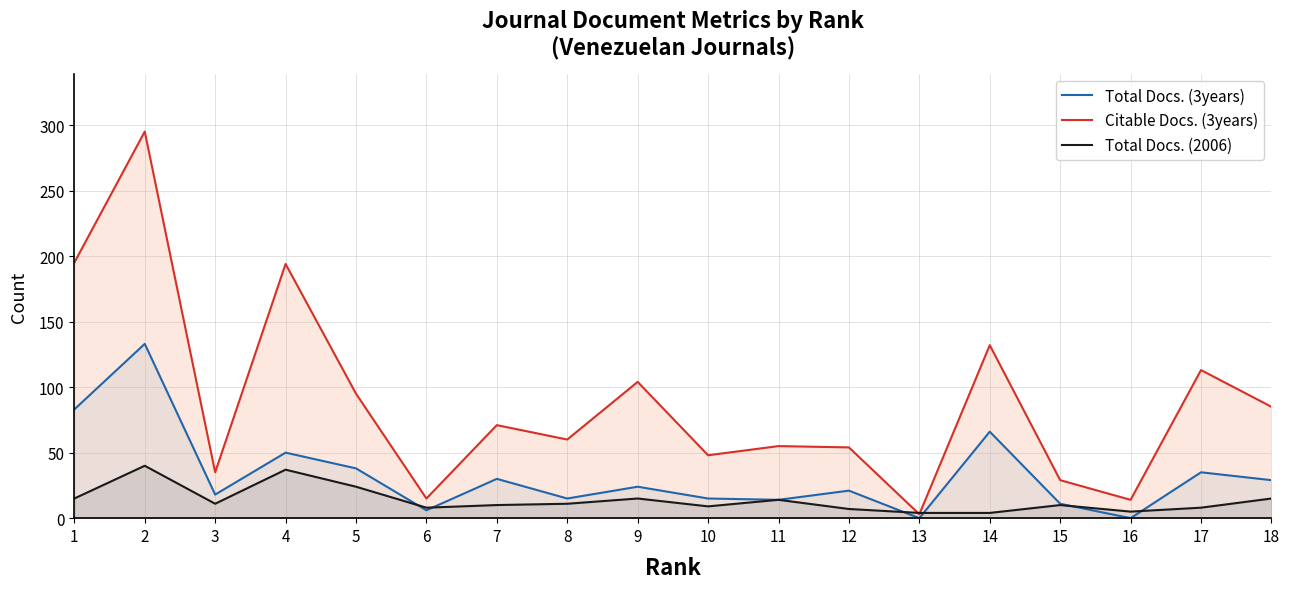

True or false: Total Docs. (3years) has more than 2 interior local peaks.

True